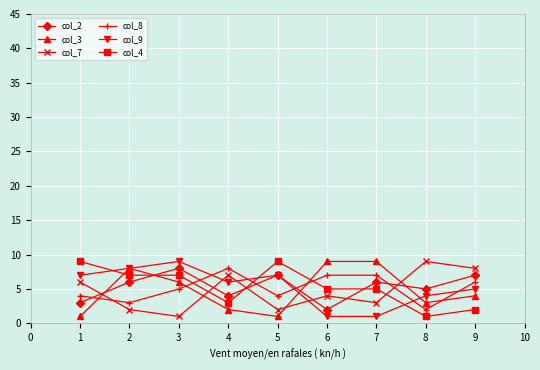

True or false: col_9 has more than 0 interior local peaks.

True